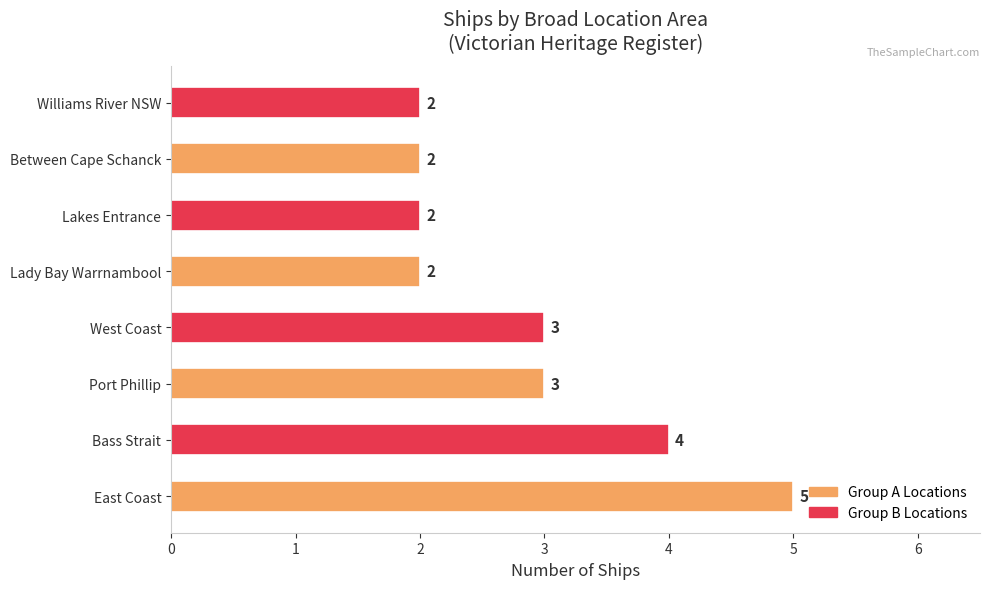

The value at East Coast is 5. True or false?

True